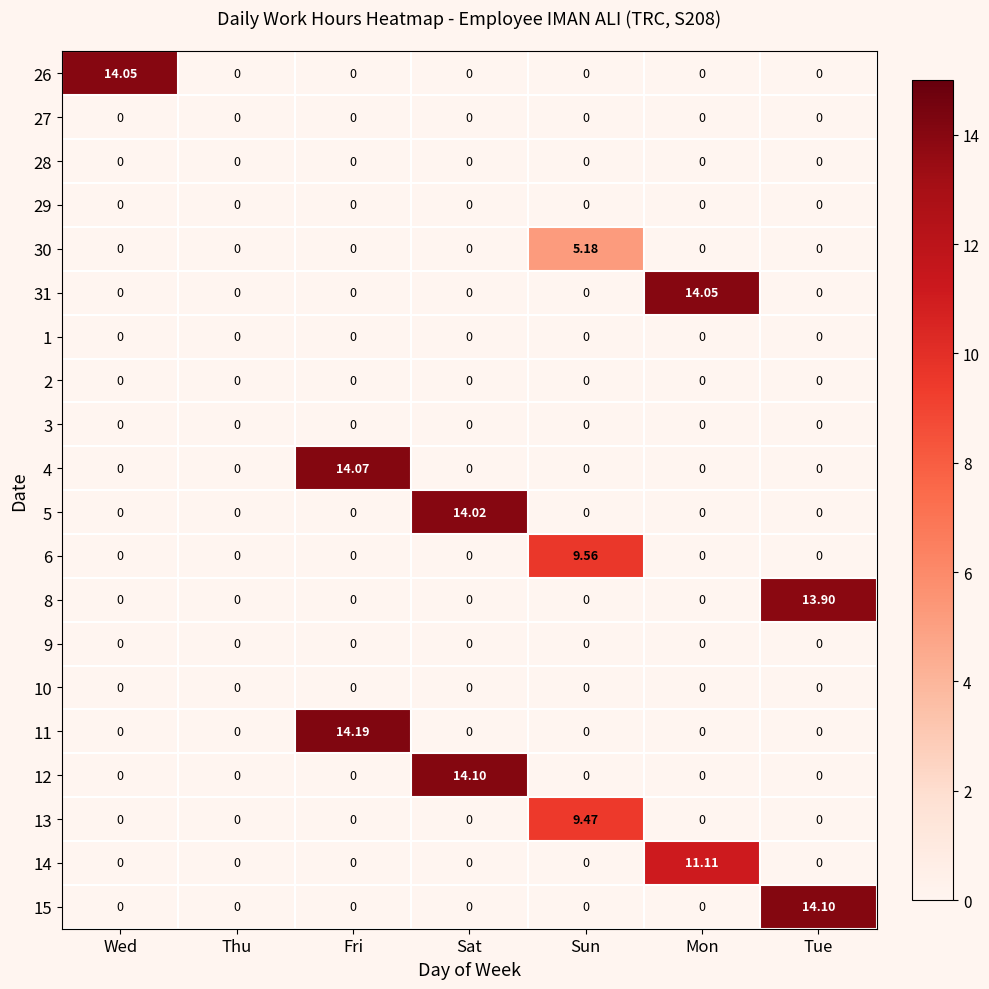

How many data points does each series have?

7